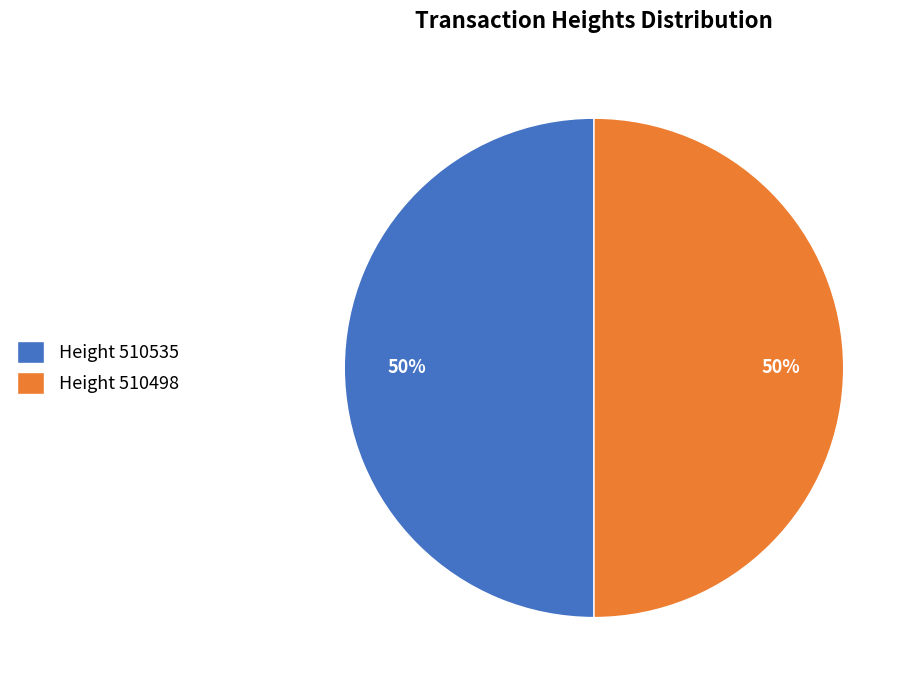

What is the ratio of the value at Height 510498 to the value at Height 510535?

1.0